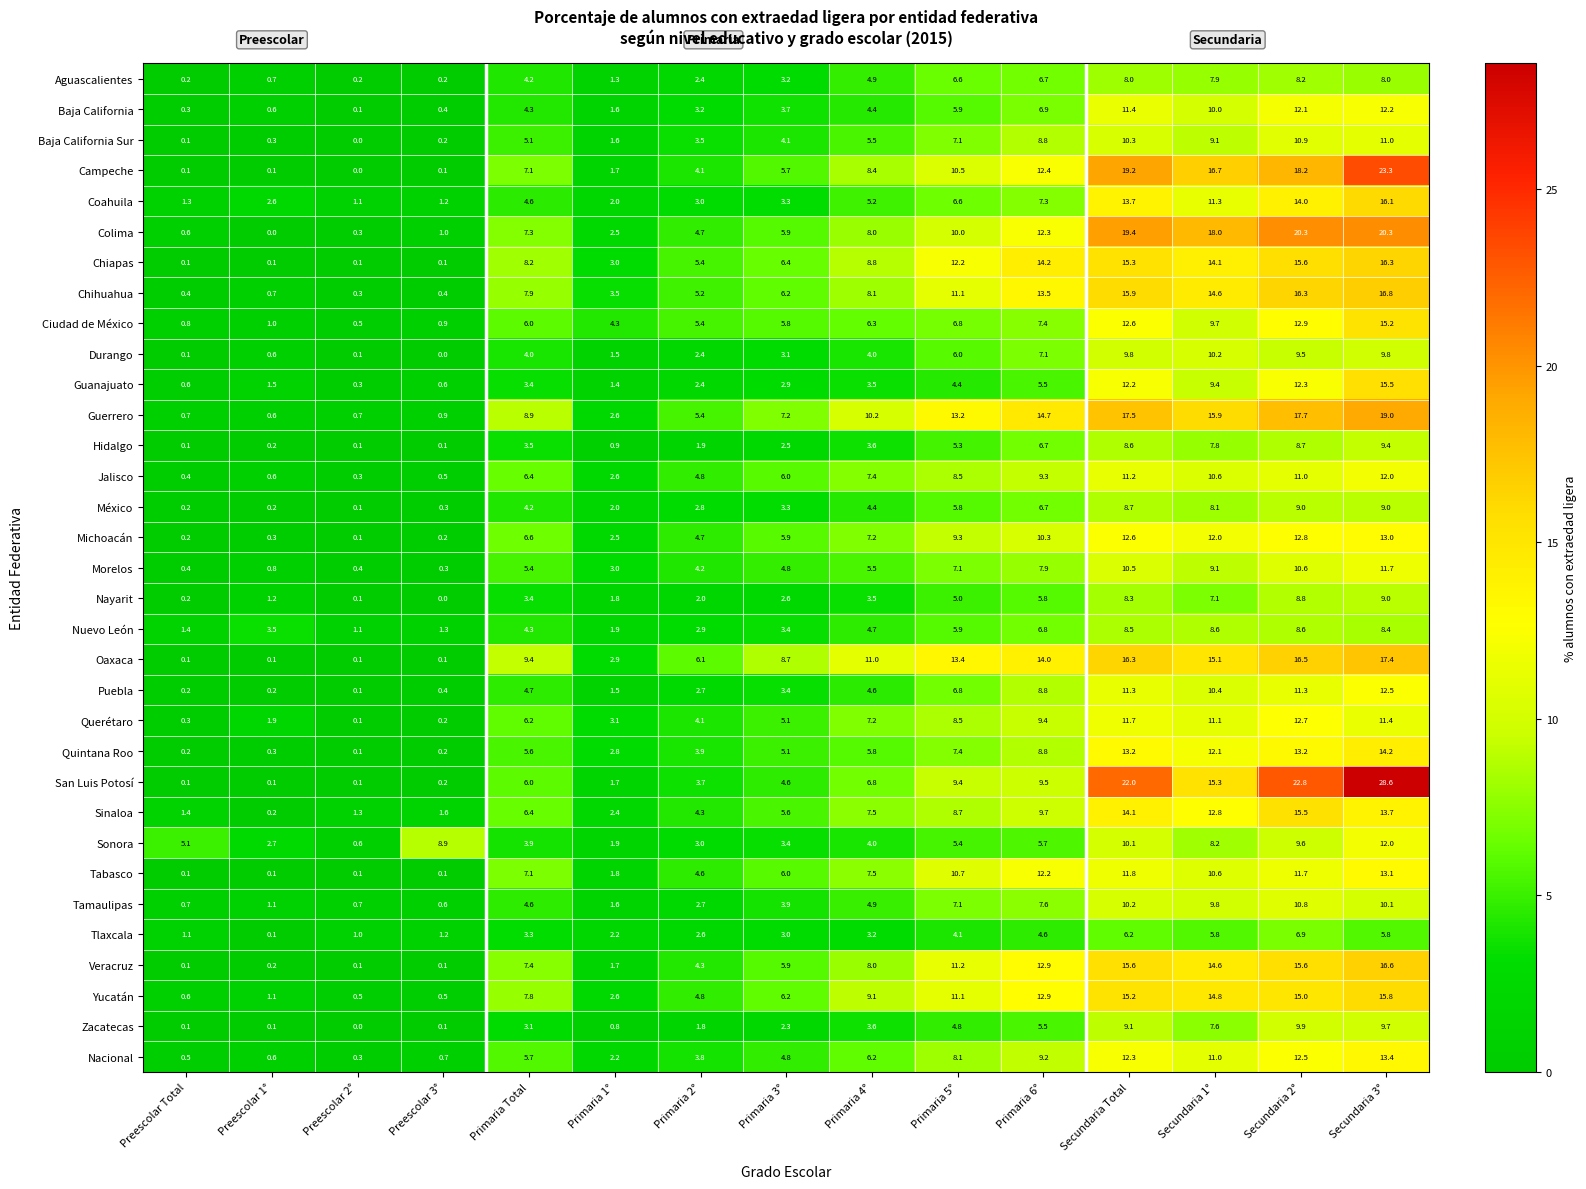

What is the sum of all Jalisco values?

91.6